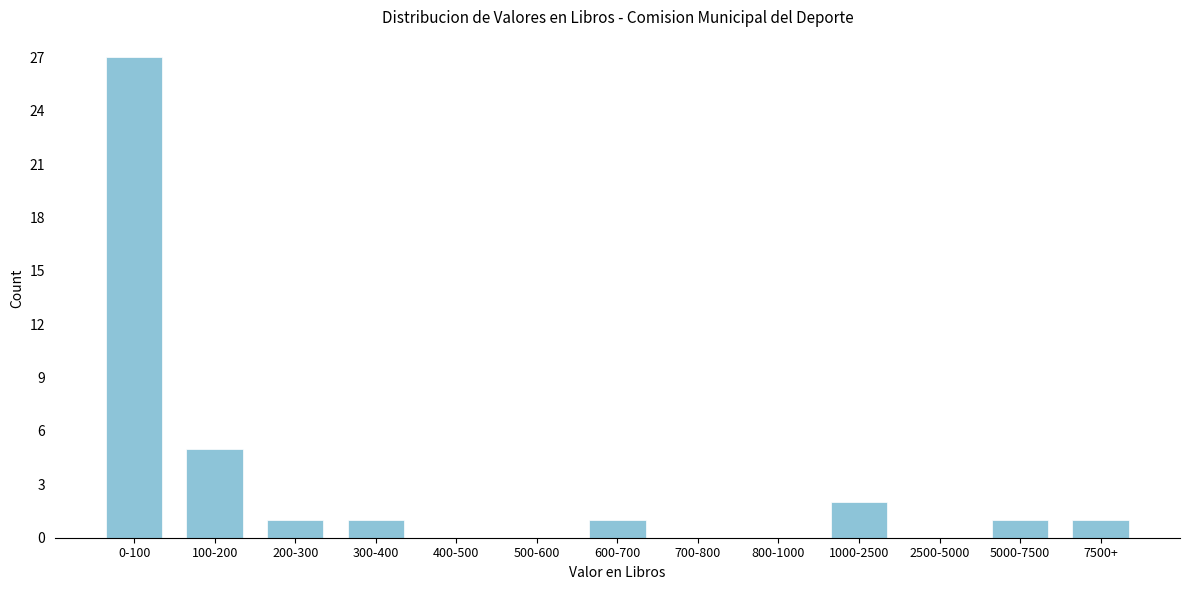

Reading right to left, what are all the values shown in this chart?

7500+=1	5000-7500=1	2500-5000=0	1000-2500=2	800-1000=0	700-800=0	600-700=1	500-600=0	400-500=0	300-400=1	200-300=1	100-200=5	0-100=27